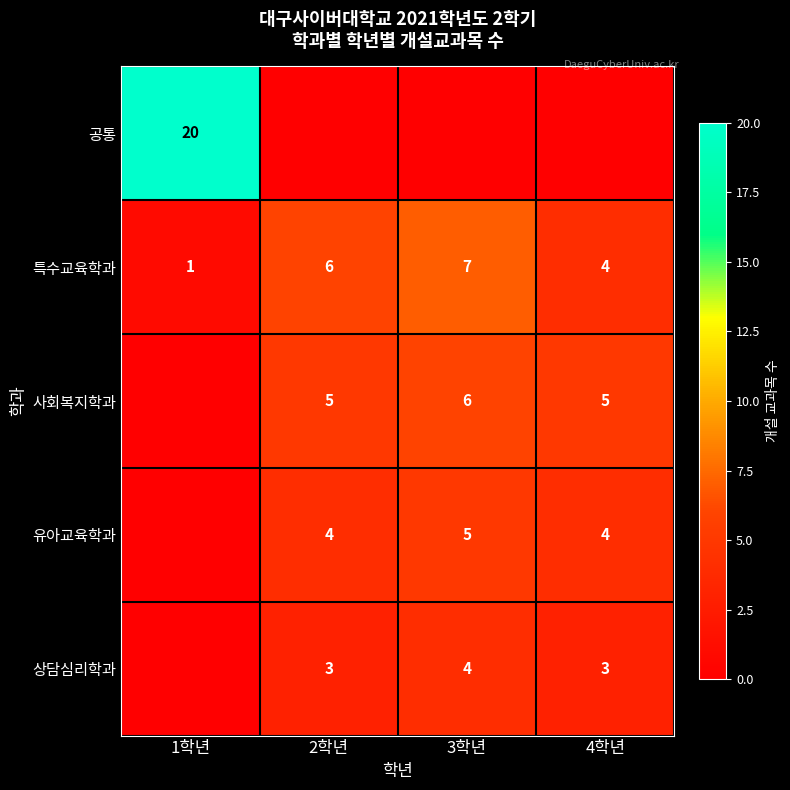

Where is 특수교육학과 nearest to the value 4?

4학년